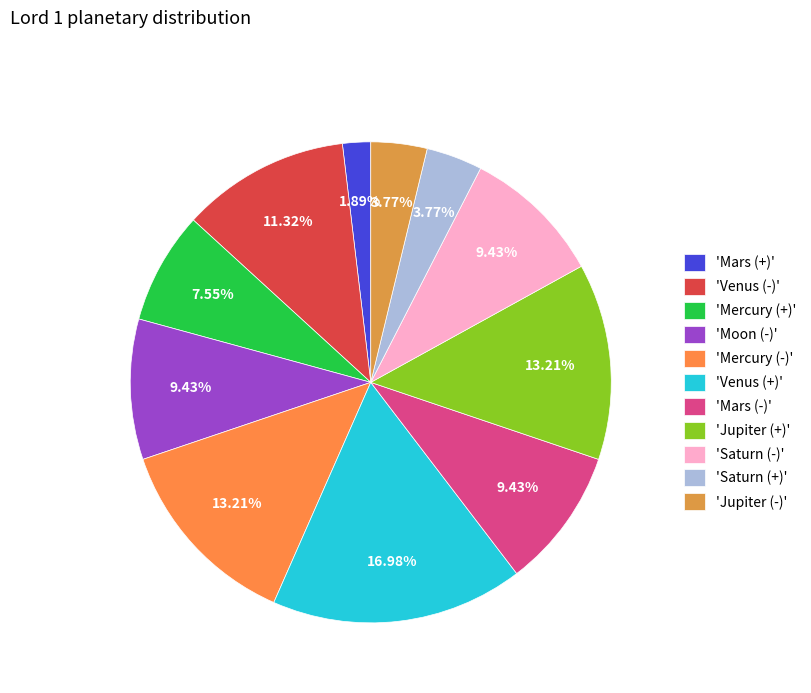

Count the number of slices in the pie.

11